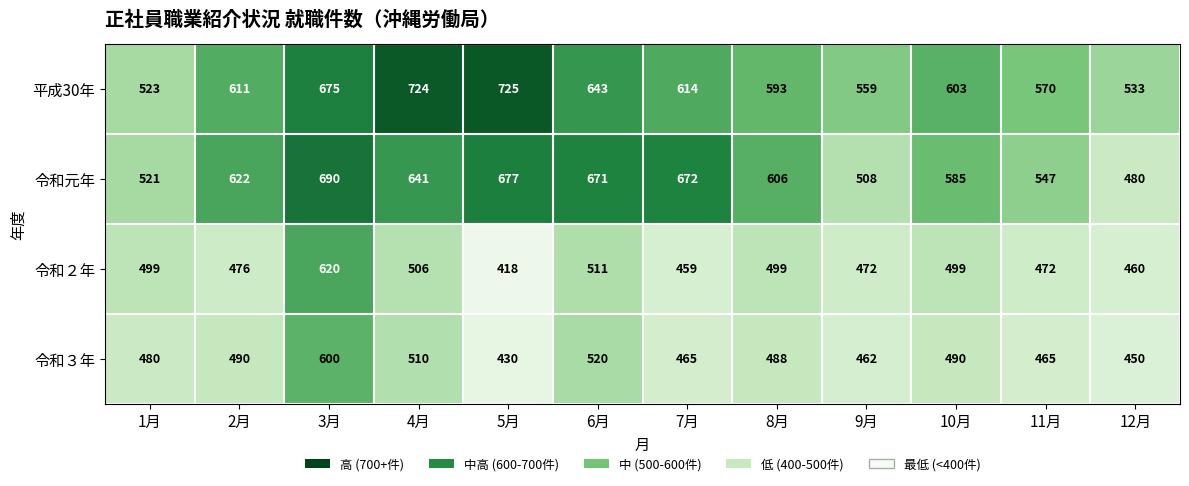

List the labels in order of 平成30年 value, largest first.

5月, 4月, 3月, 6月, 7月, 2月, 10月, 8月, 11月, 9月, 12月, 1月